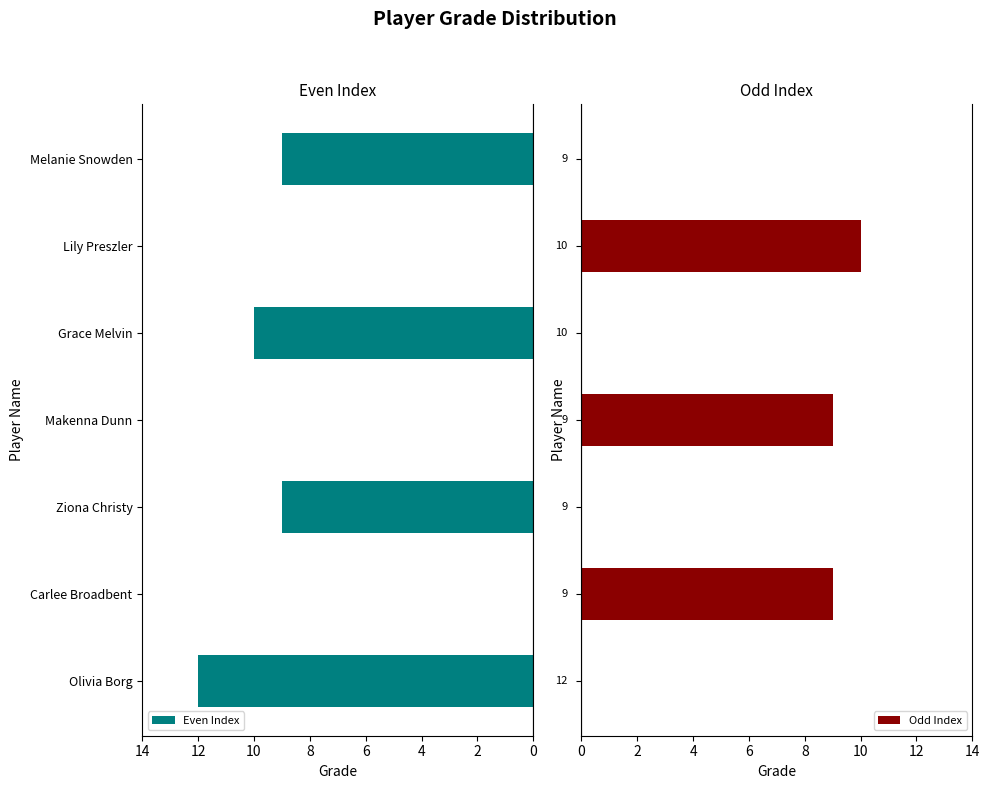

How many Odd Index values are between 0 and 9?

6